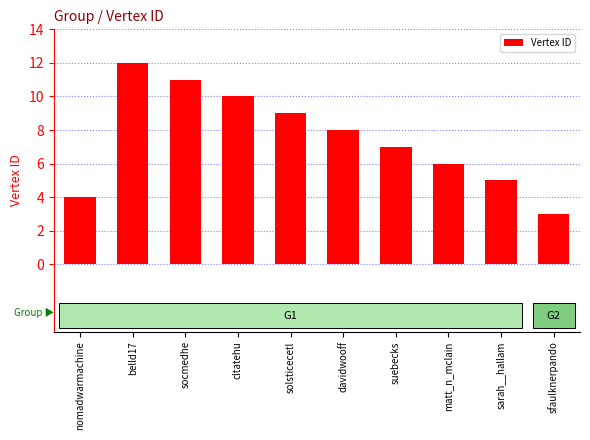

What is the change in value from cltatehu to suebecks?

-3